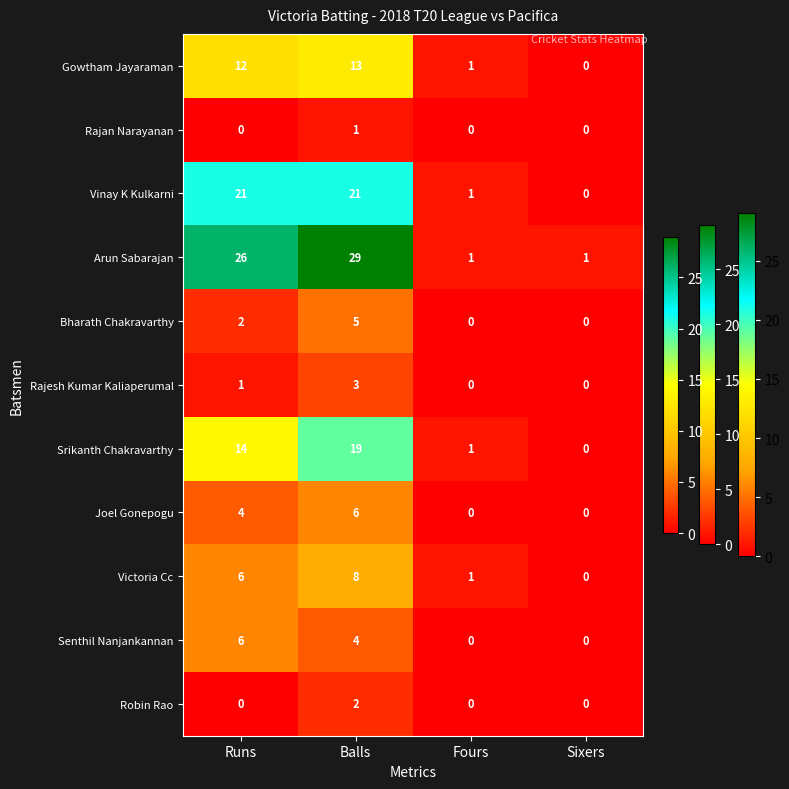

True or false: Arun Sabarajan has a value of 14 at Balls.

False